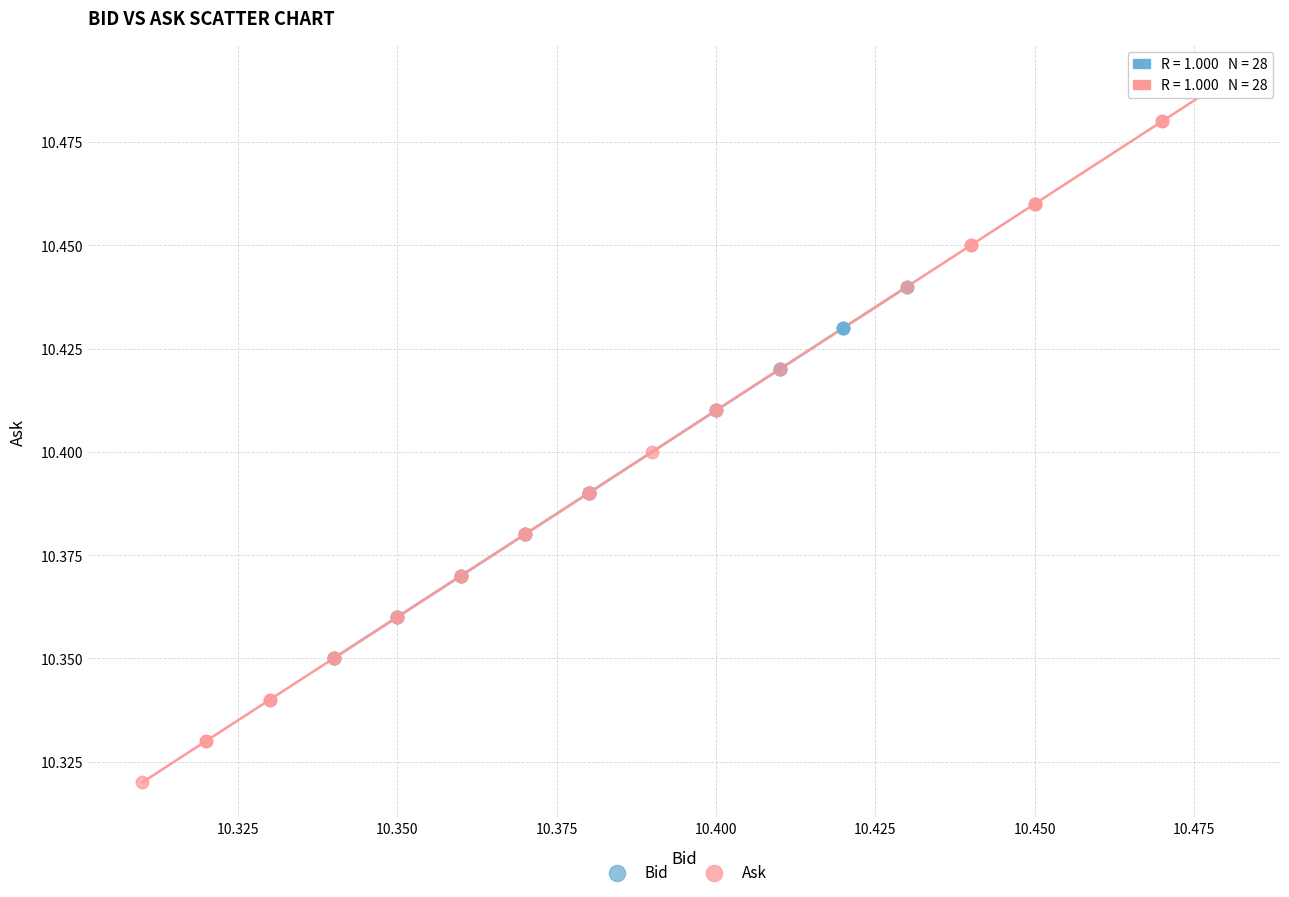

Which series has the widest spread of Y values?

Ask